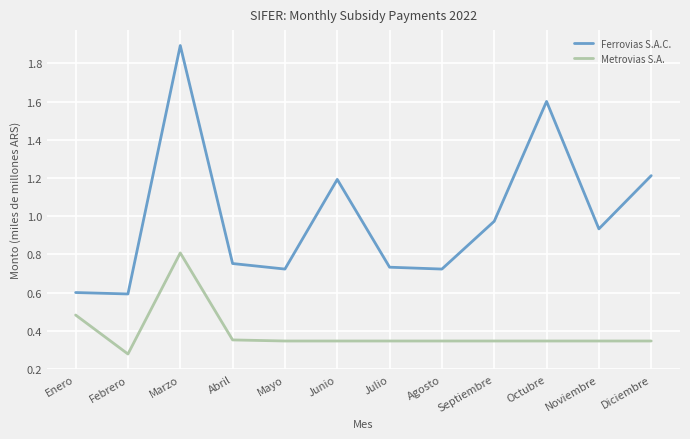

Which series changed the most between Abril and Mayo?

Ferrovias S.A.C.